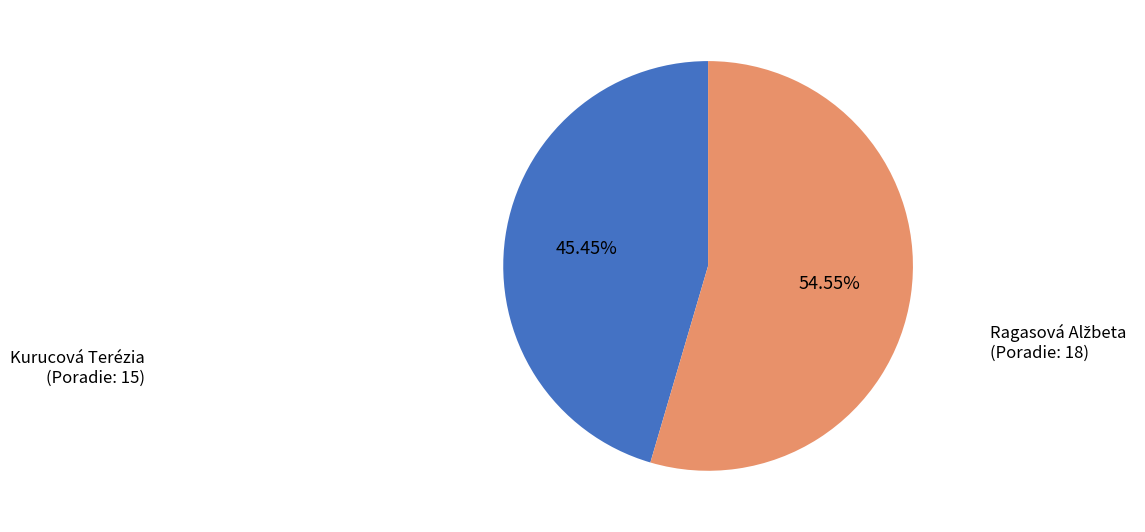

What percentage is the Kurucová Terézia slice, to the nearest percent?

45%